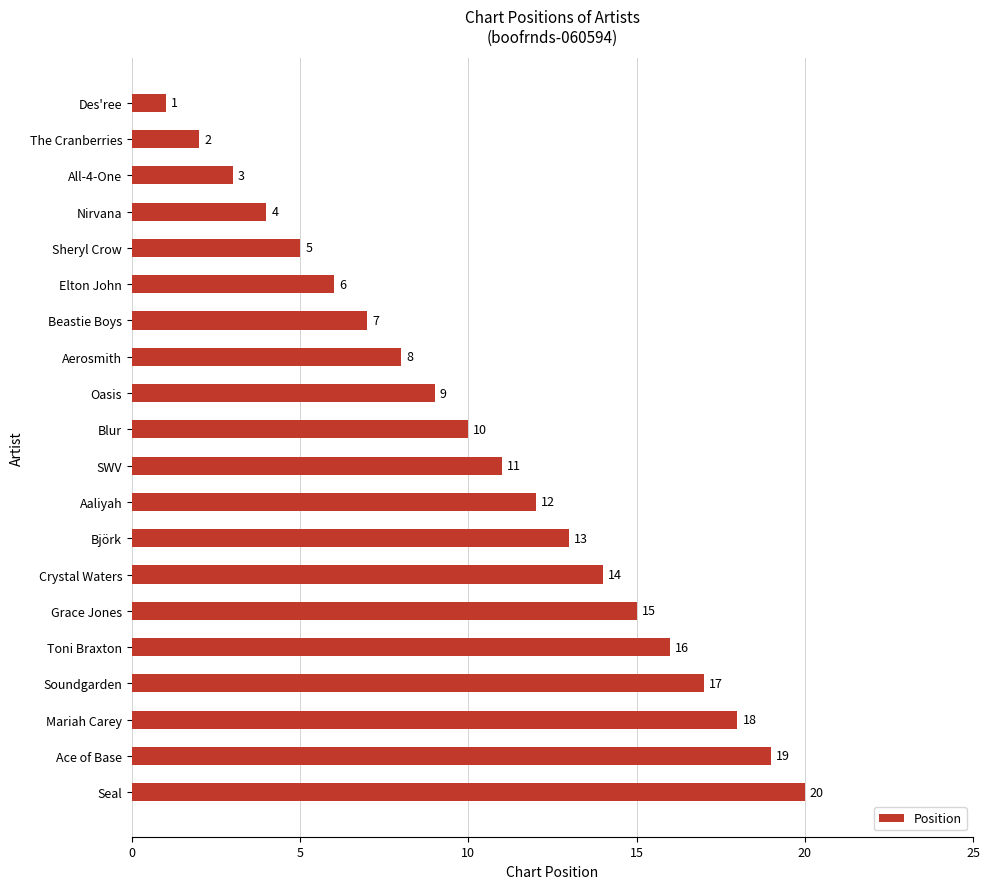

Which category has the highest value across all series?

Seal